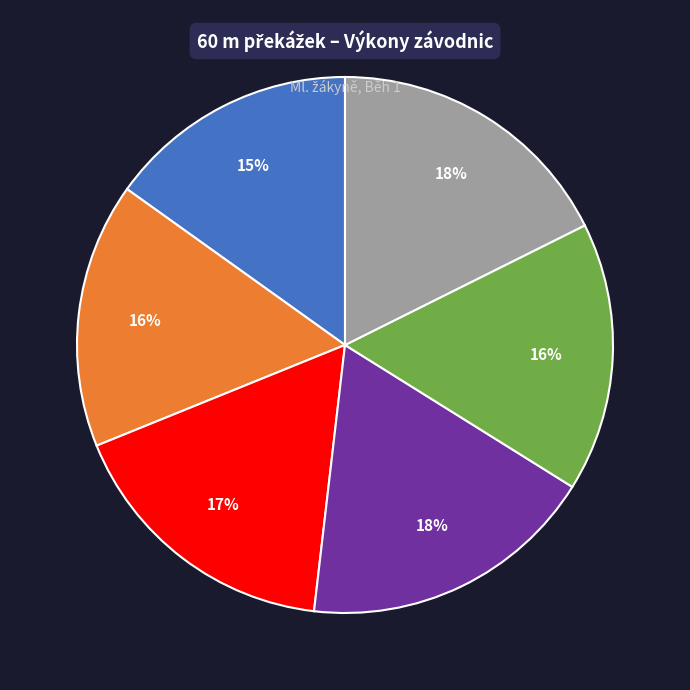

To the nearest percent, what is the difference between the largest and smallest slice percentages?

3%